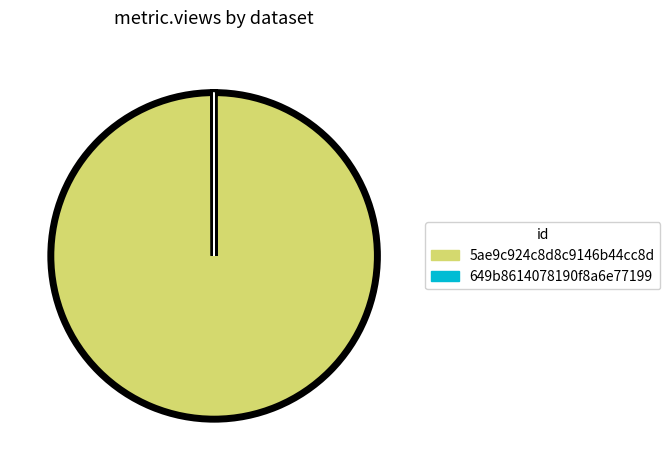

The 5ae9c924c8d8c9146b44cc8d slice represents 100% of the pie. True or false?

True